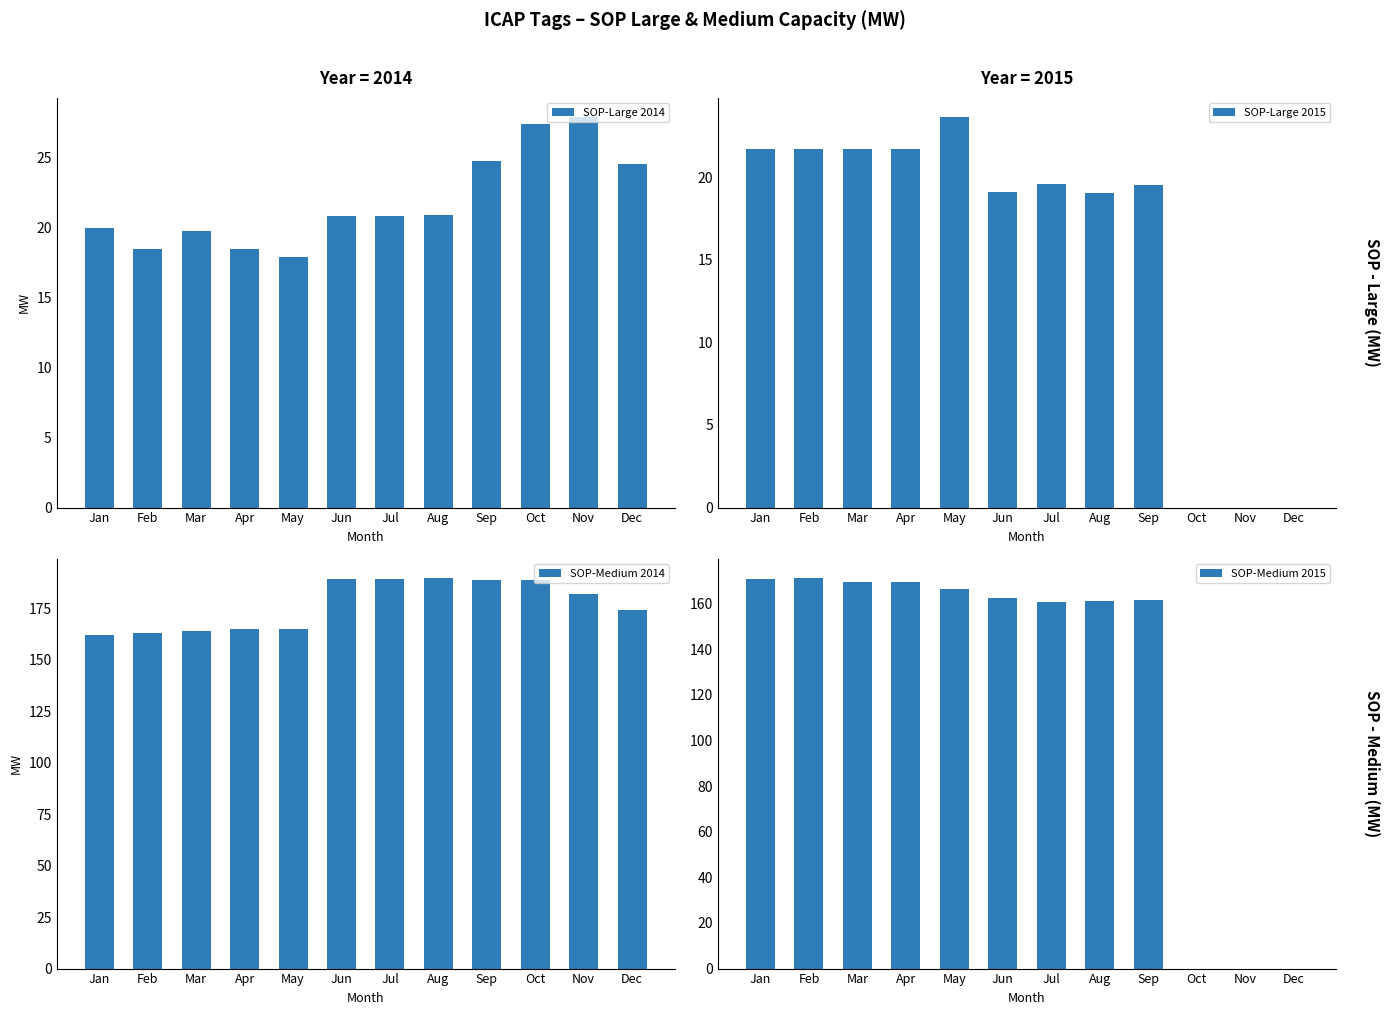

What is the sum of the SOP-Medium 2014 values at Jul and May?

354.4